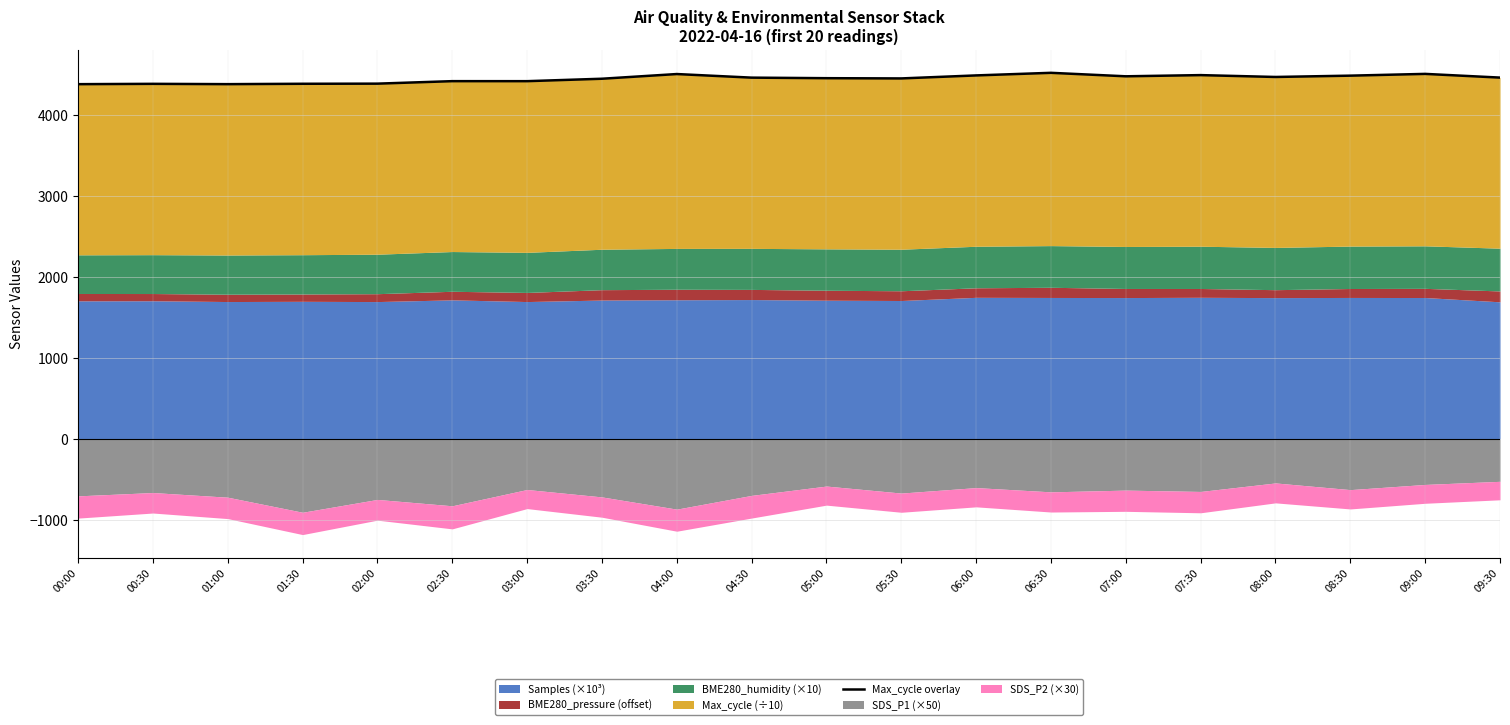

How many interior local peaks (higher than both neighbors) does the data have?

6